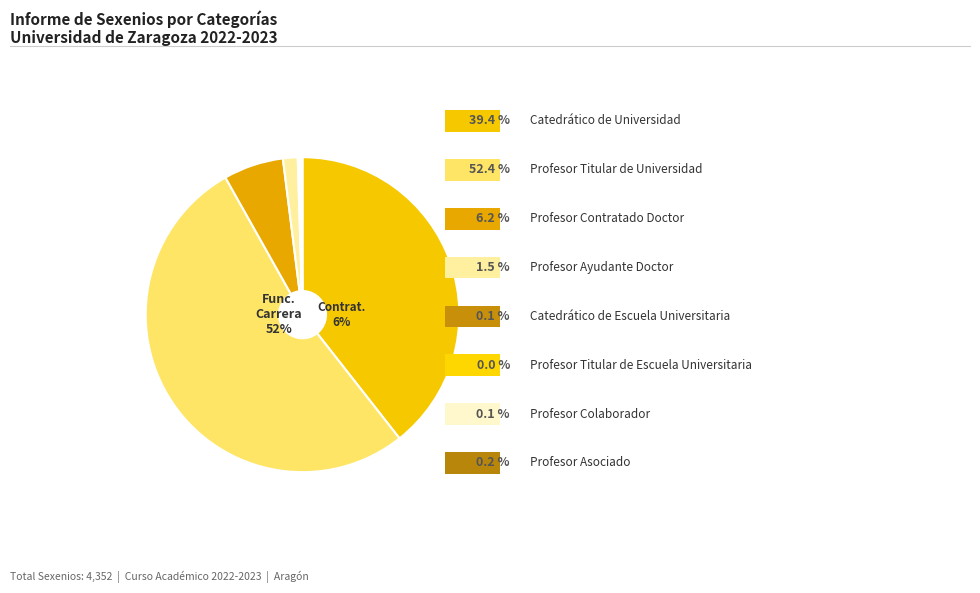

To the nearest percent, what portion does Profesor Contratado Doctor represent?

6%